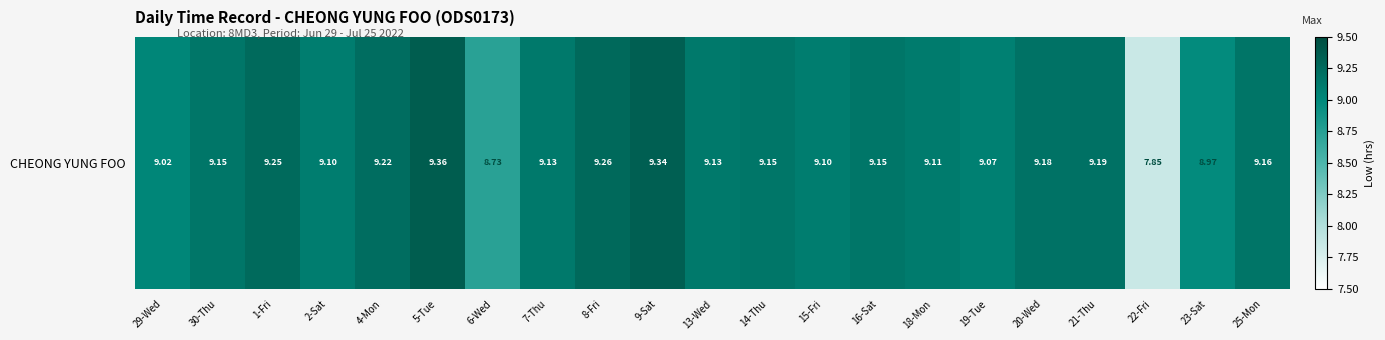

Approximately how many times larger is the value at 7-Thu compared to 8-Fri?

1.0